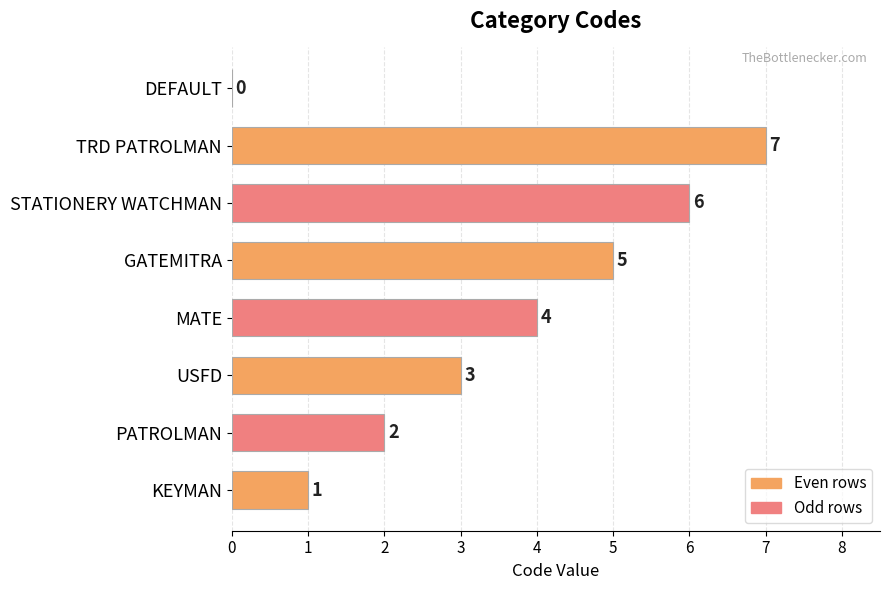

What is the approximate value at TRD PATROLMAN?

7